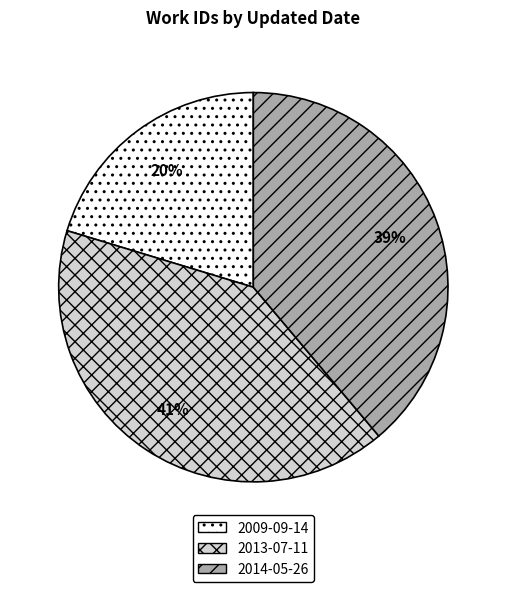

What is the largest slice in the pie chart?

2013-07-11